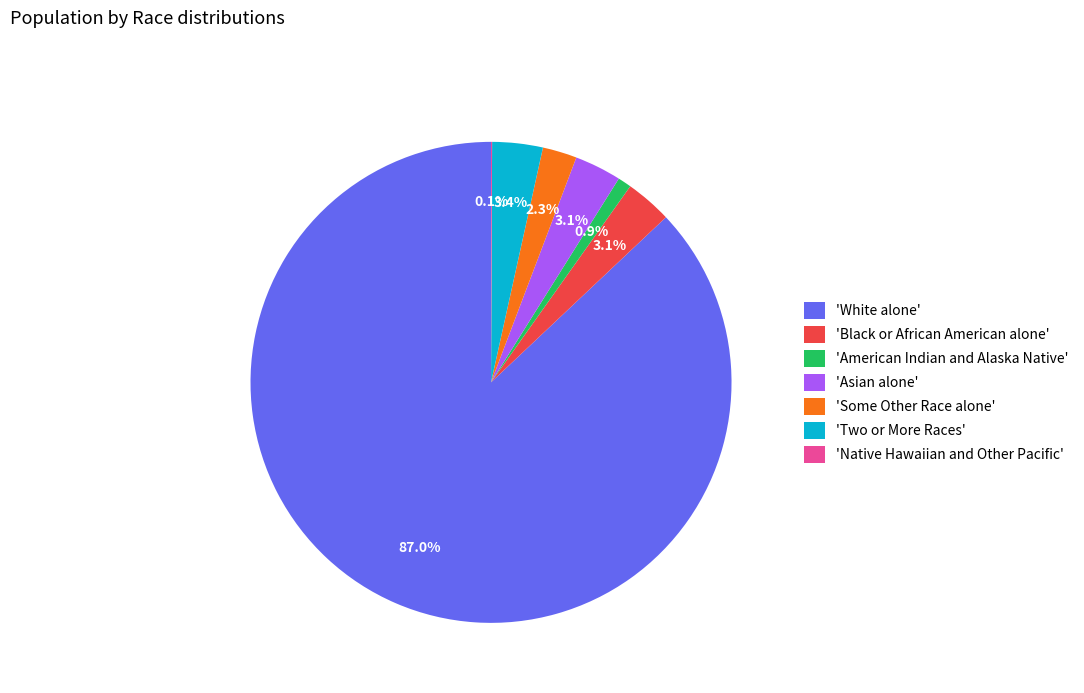

Which slice is the largest?

'White alone'